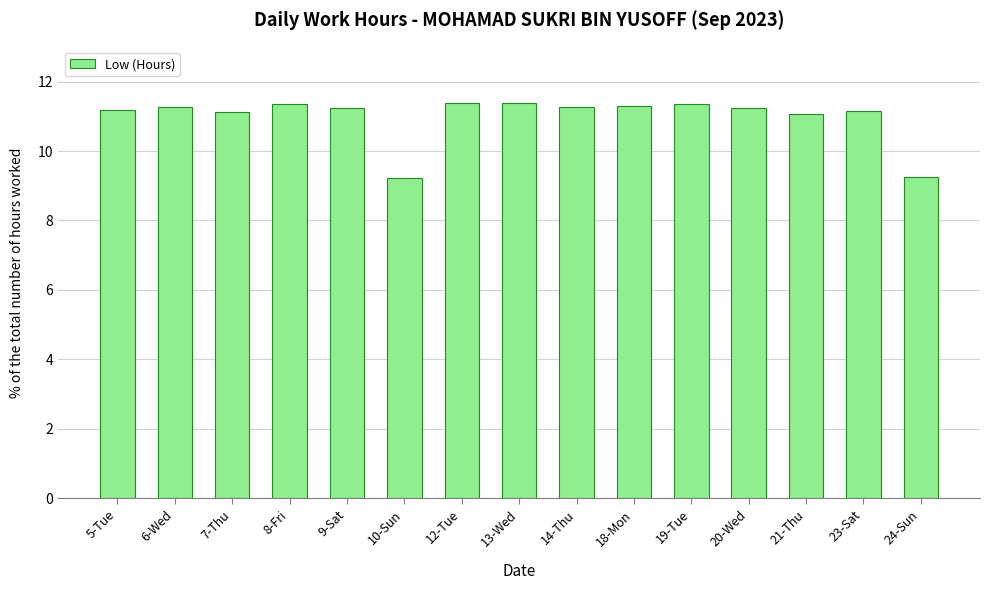

What is the difference between the values at 19-Tue and 5-Tue?

0.2